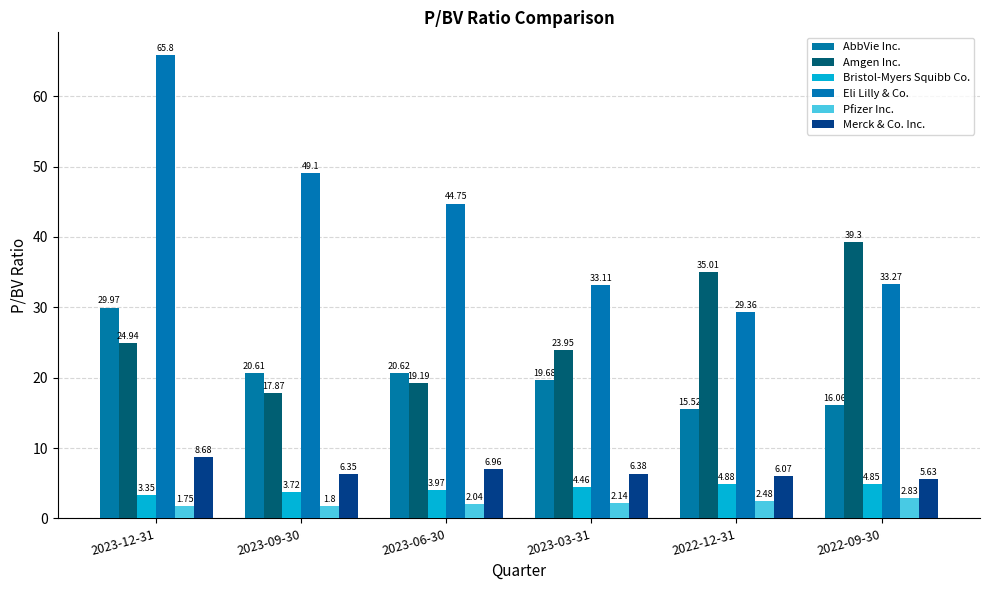

At how many categories does at least one series exceed 6?

6